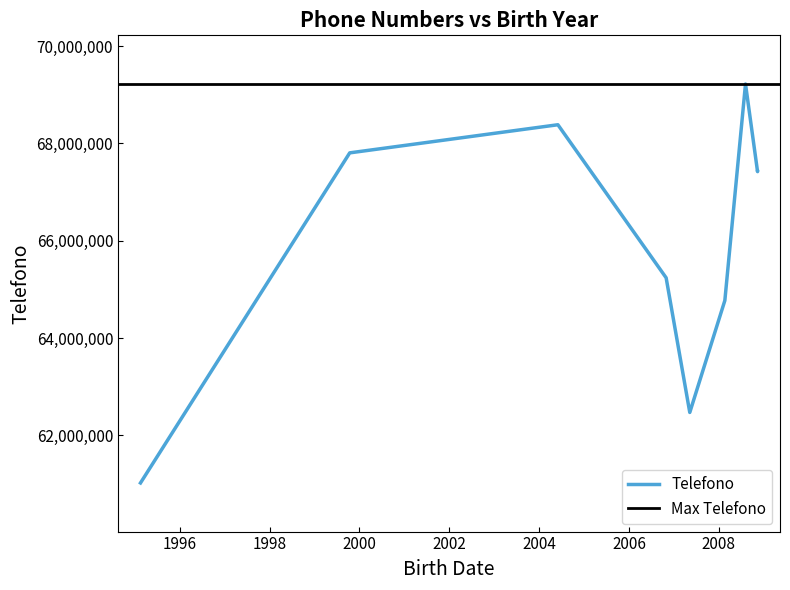

Which label corresponds to the largest value in the chart?

2008-08-05